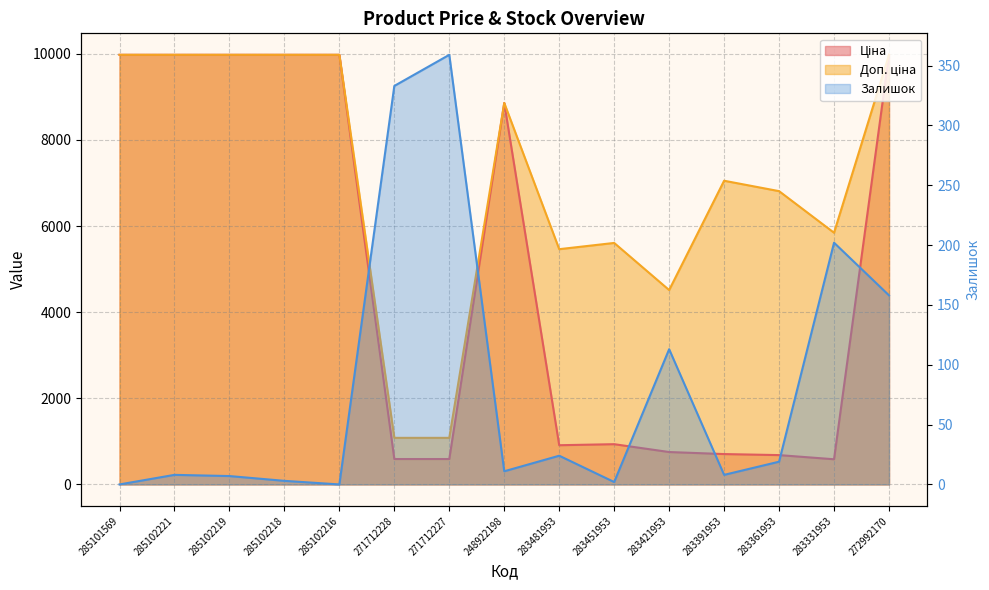

Between 271712228 and 283361953, which series saw the biggest shift?

Доп. ціна